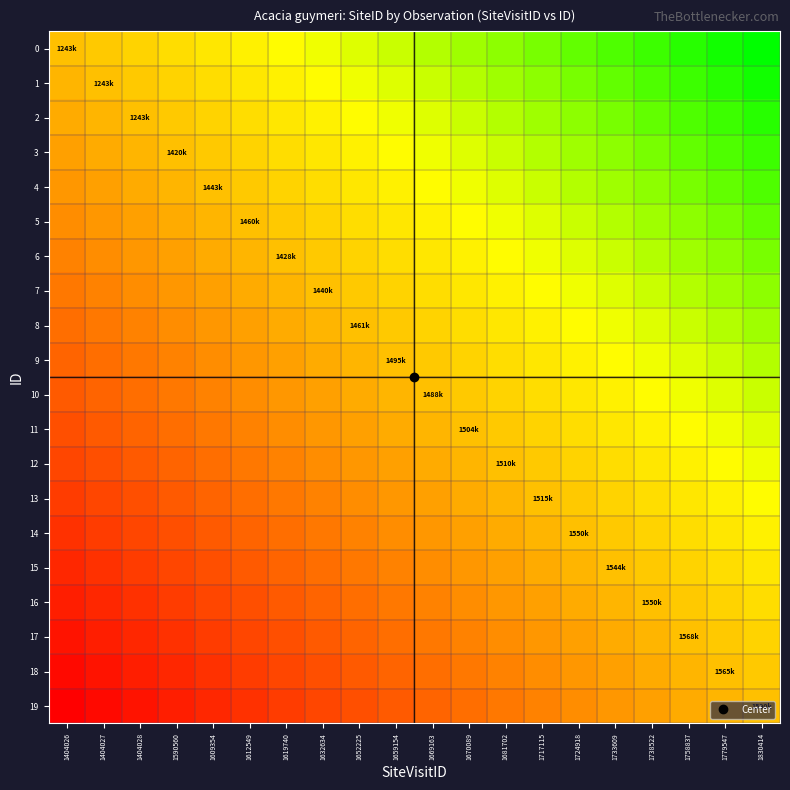

At which category does the chart reach its minimum across all series?

1404026